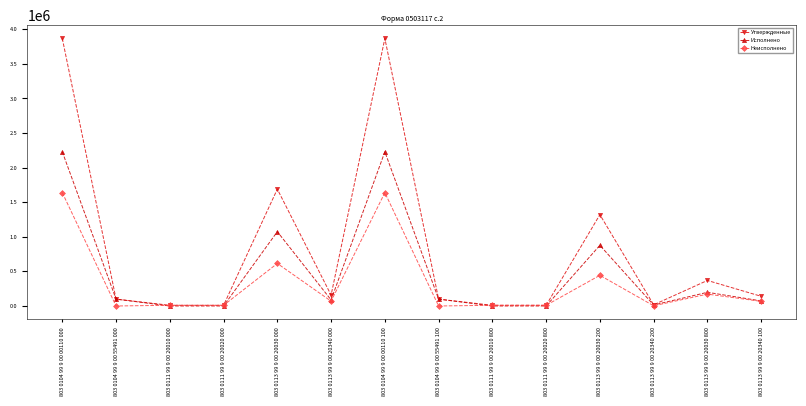

Does the chart have visible grid lines?

No